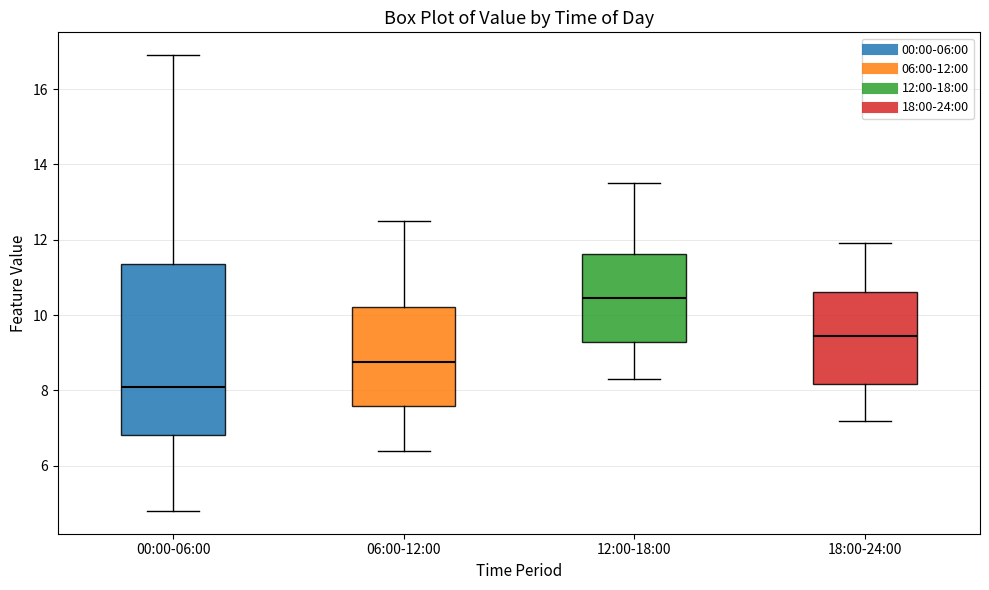

Reading left to right, transcribe this box plot: for each box, give where its median line is, the range the box spans, and where its two whiskers end, as read against the y-axis. The values are not printed on the chart, so give them approximately, as read against the axis.

00:00-06:00: median 8.2, box 6.8 to 11.4, whiskers 4.8 to 17.0
06:00-12:00: median 8.8, box 7.6 to 10.2, whiskers 6.4 to 12.6
12:00-18:00: median 10.4, box 9.2 to 11.6, whiskers 8.4 to 13.6
18:00-24:00: median 9.4, box 8.2 to 10.6, whiskers 7.2 to 12.0